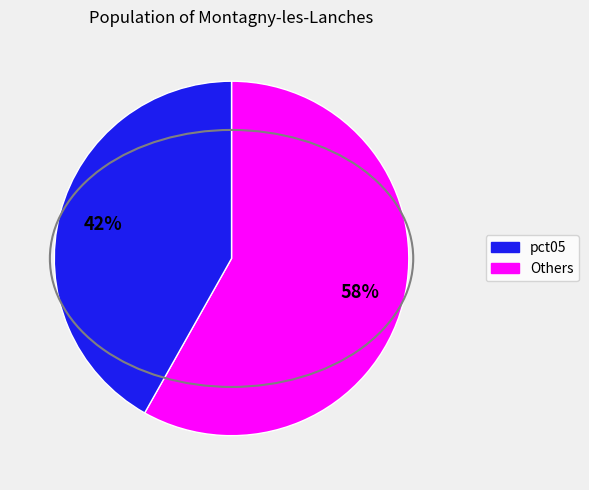

To the nearest percent, what is the difference between the largest and smallest slice percentages?

16%